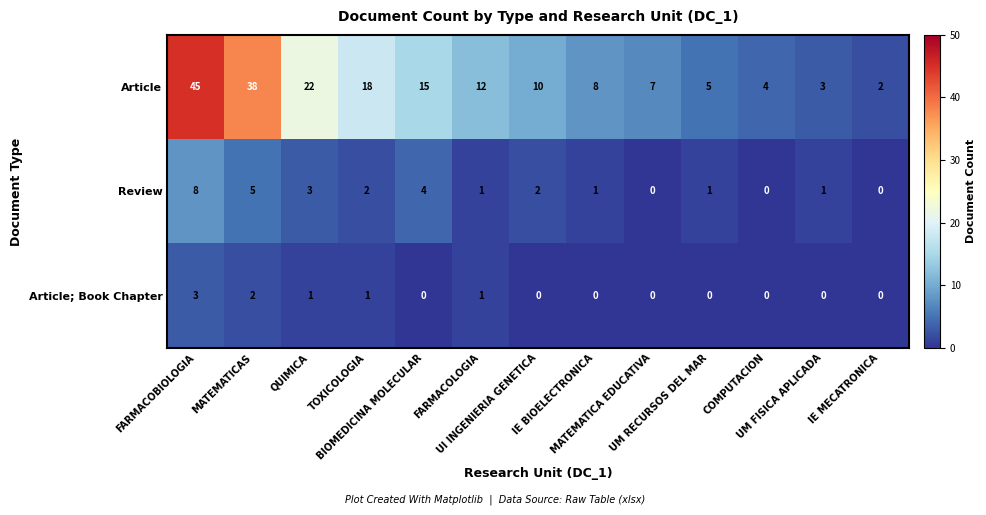

What is the maximum value shown in the chart?

45